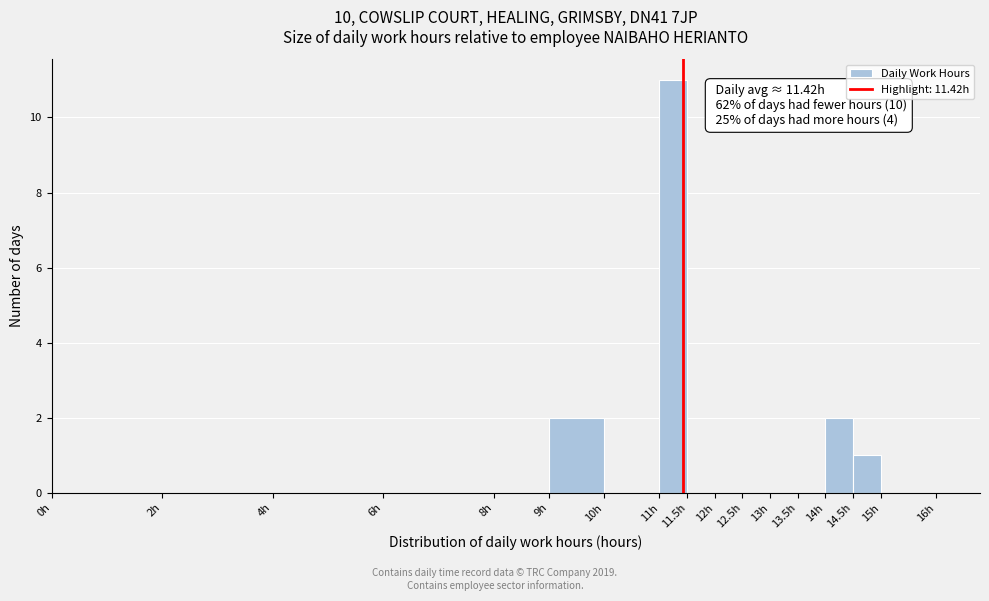

Which range on the x-axis has the tallest bar?

11.0 to 11.5